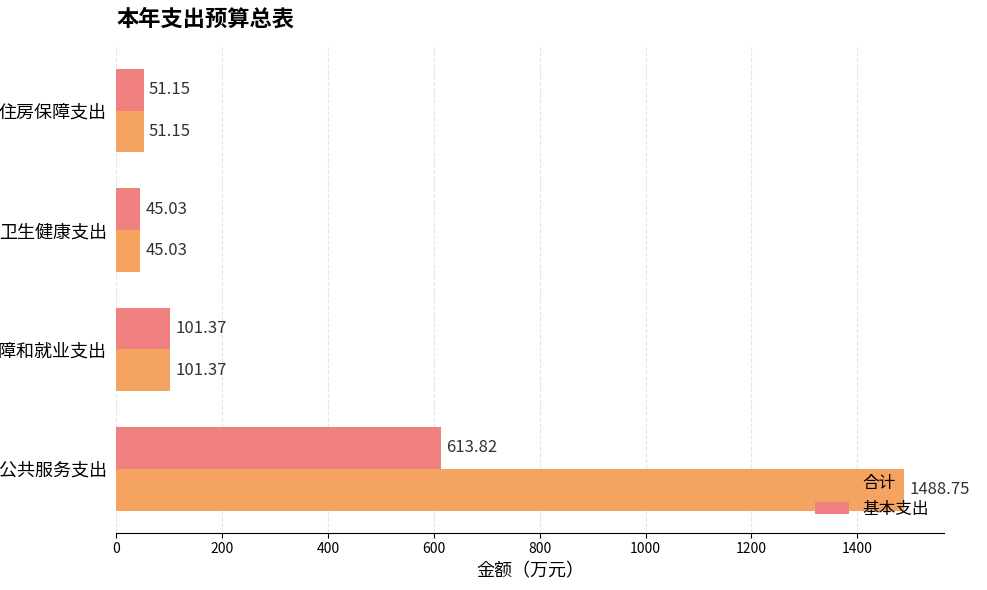

At which category is the sum across all series the highest?

一般公共服务支出